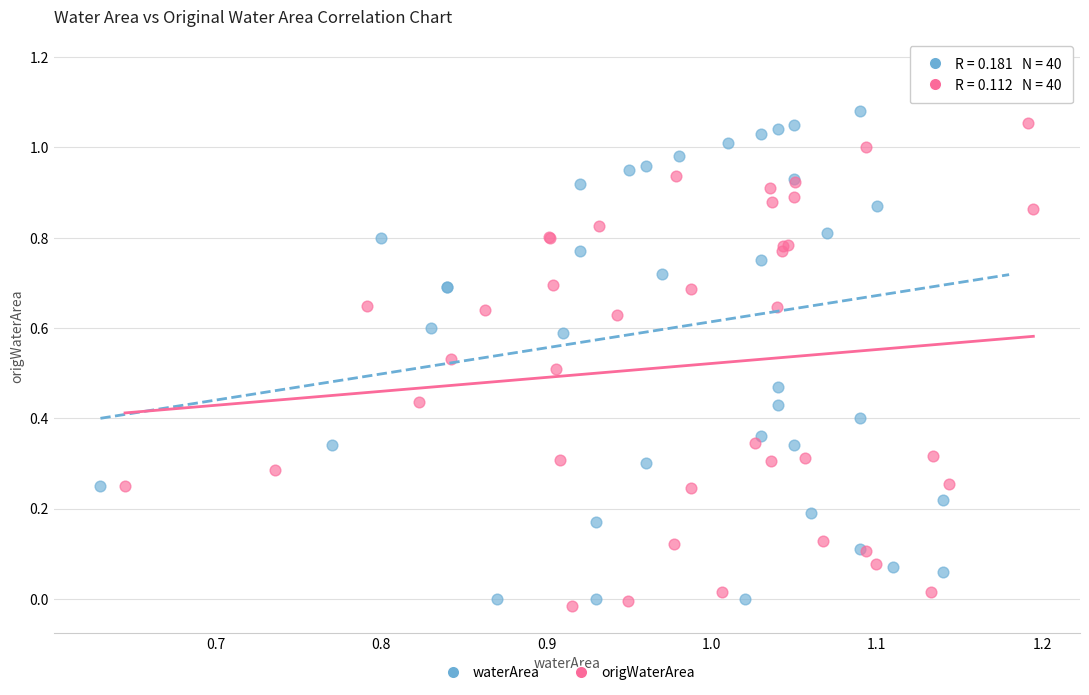

Which series reaches the minimum Y coordinate?

origWaterArea